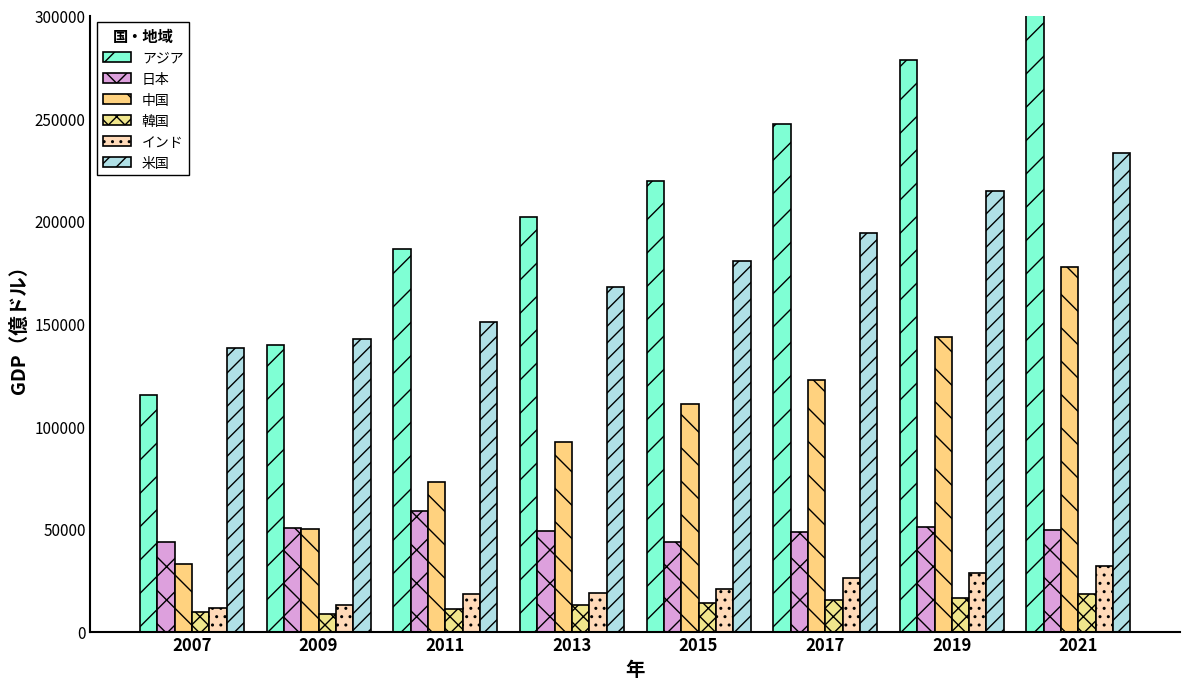

Rank the series at 2019 from lowest to highest value.

韓国, インド, 日本, 中国, 米国, アジア